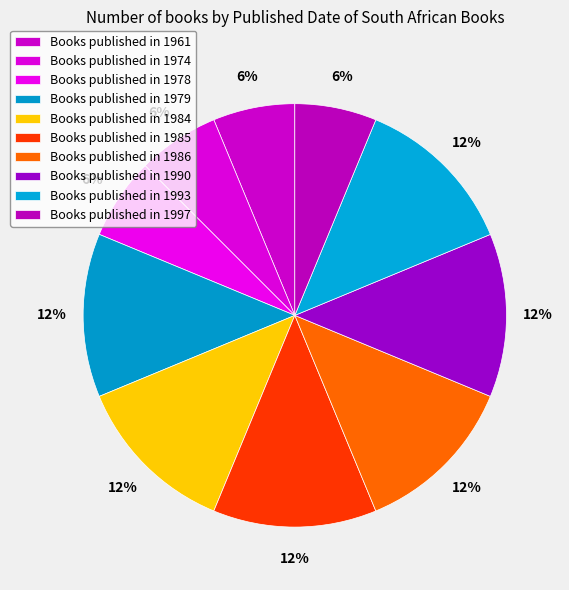

Does any single category account for the majority?

No